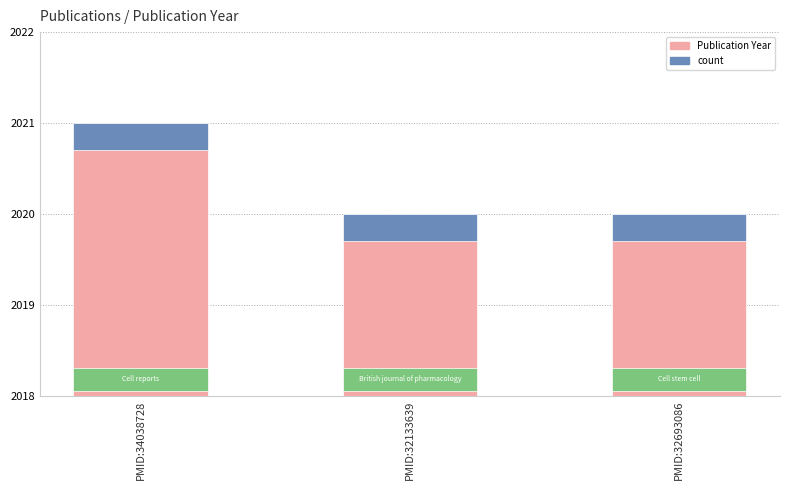

At which label does Publication Year reach its minimum?

PMID:32133639